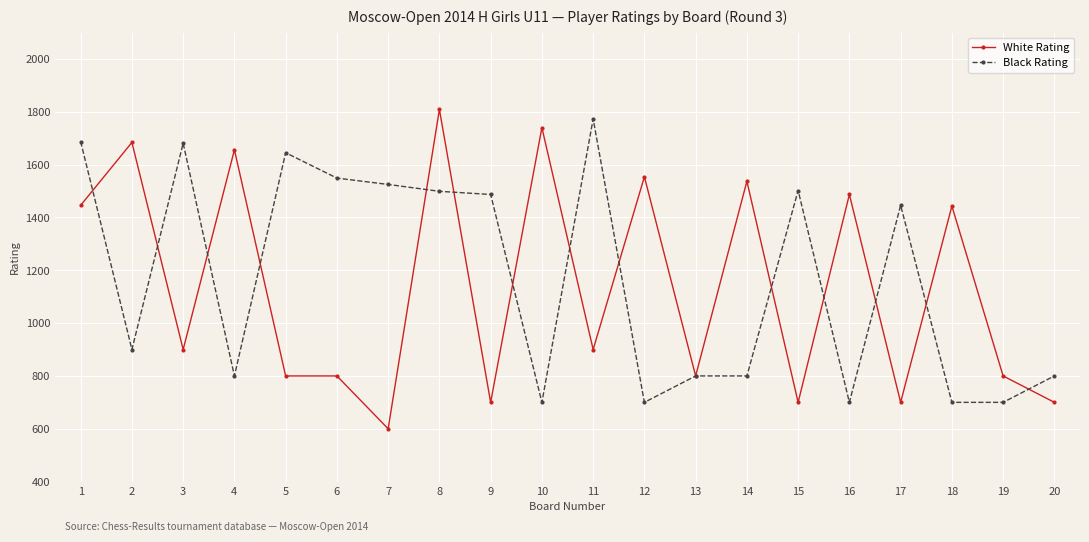

List the series in order of their peak value, highest first.

White Rating, Black Rating